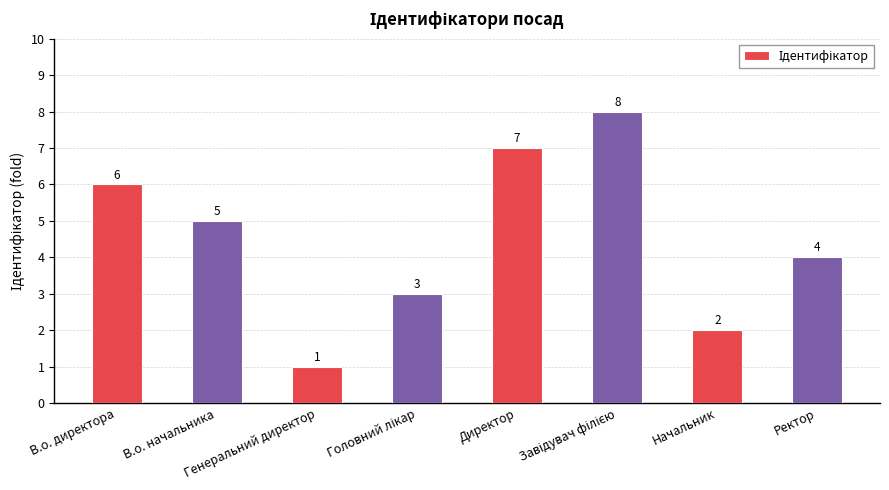

What is the maximum value shown in the chart?

8